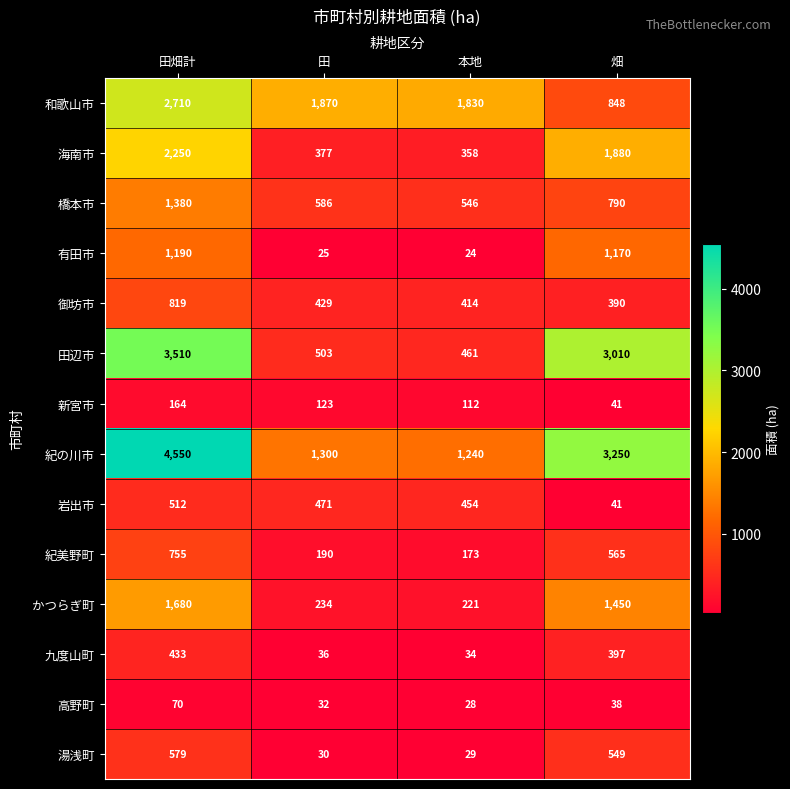

What is the smallest value displayed?

24